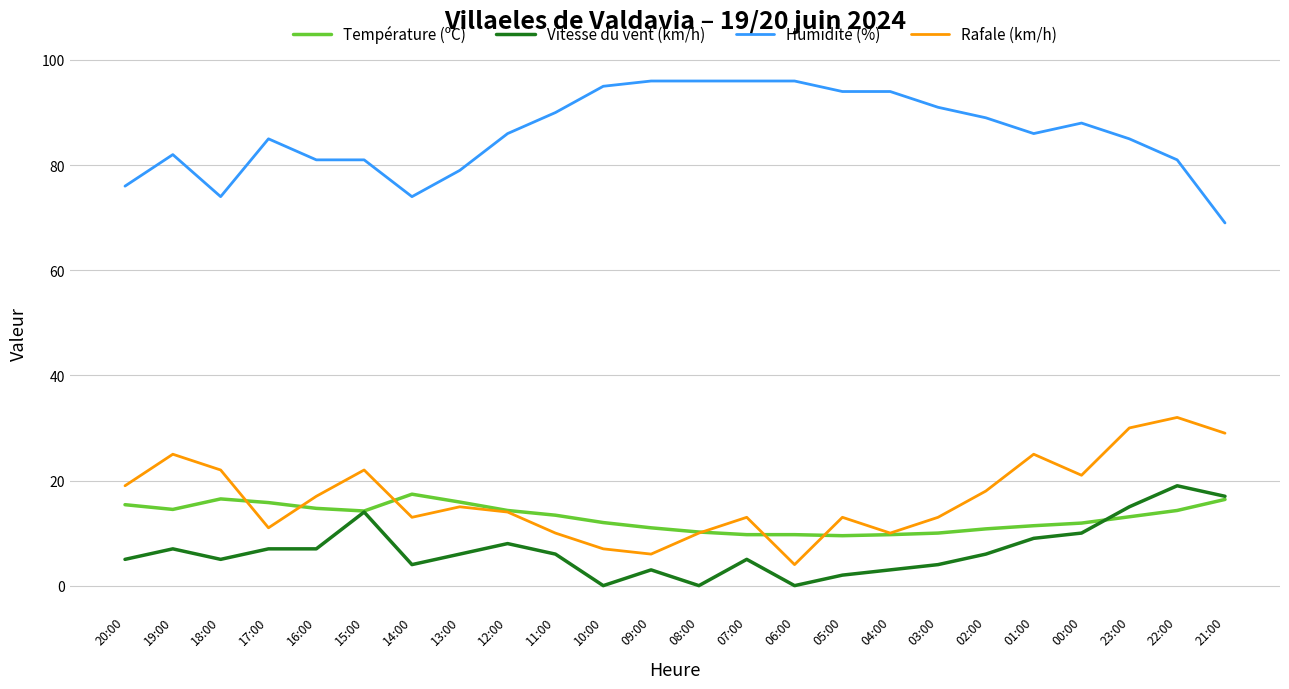

At which label does Vitesse du vent (km/h) first exceed 6?

19:00